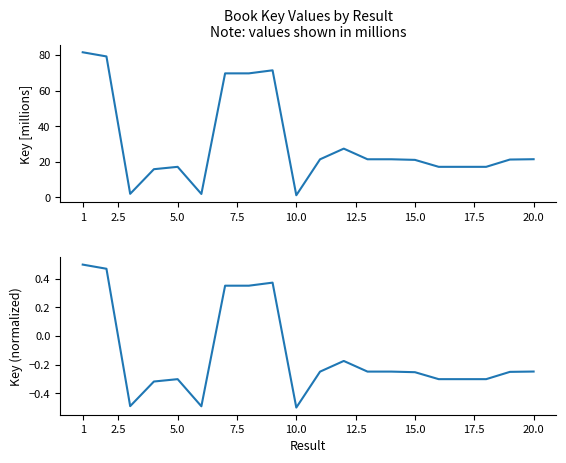

What are all the series names shown in the legend?

Key [millions], Key (normalized)